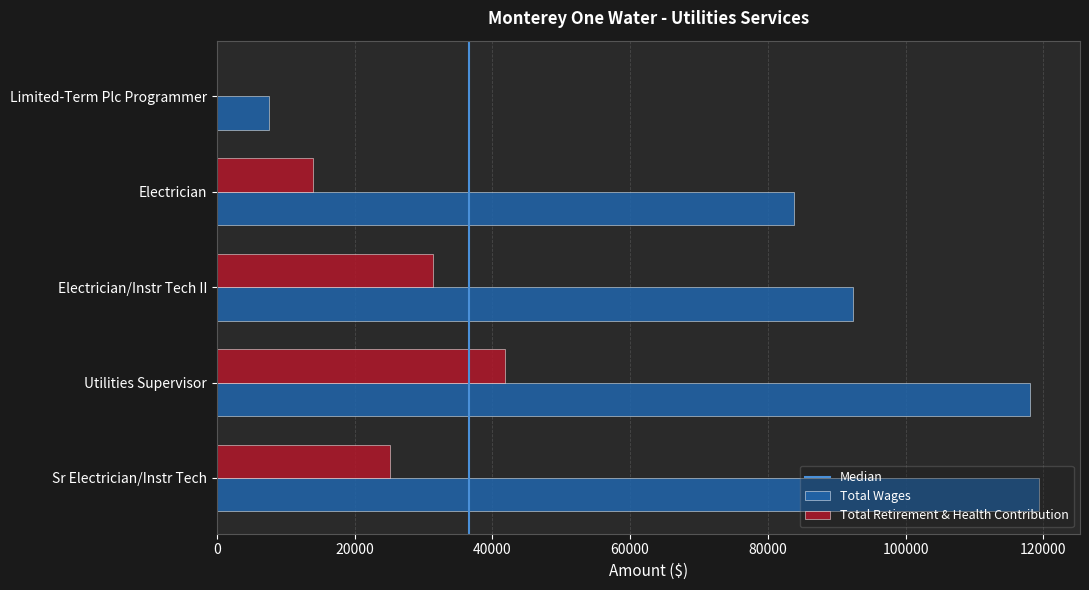

Which series changed the most between Sr Electrician/Instr Tech and Electrician?

Total Wages